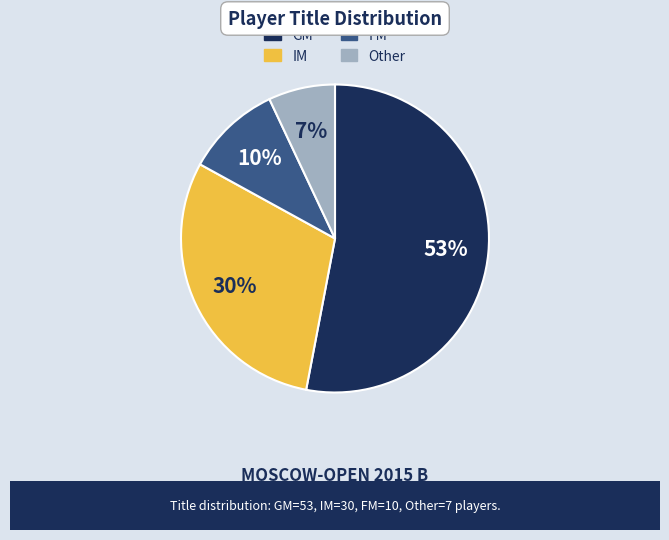

Count the number of slices in the pie.

4